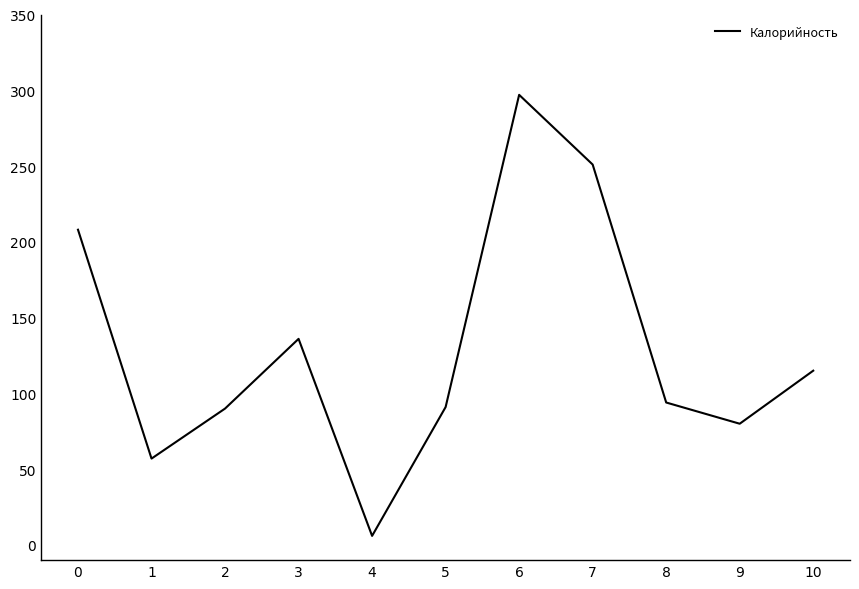

The value at 8 is 94. True or false?

True